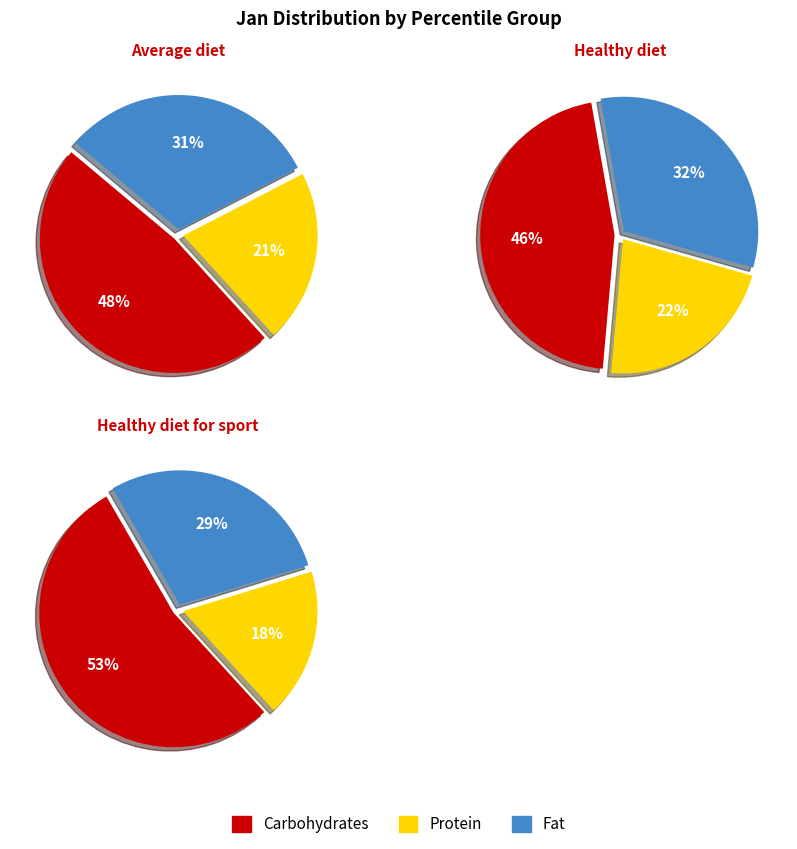

Is it true that pct25 is 1% of the pie?

False